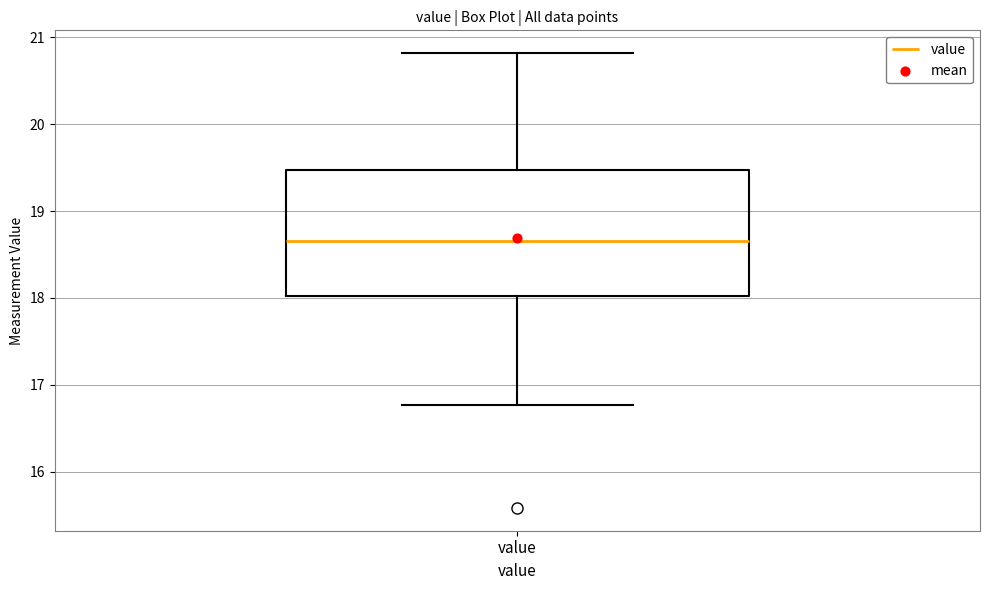

Read this box plot against the y-axis: the position of the median line, the range covered by the box, and the ends of both whiskers. The values are not printed on the chart, so give them approximately, as read against the axis.

median 18.7, box 18.0 to 19.5, whiskers 16.8 to 20.8